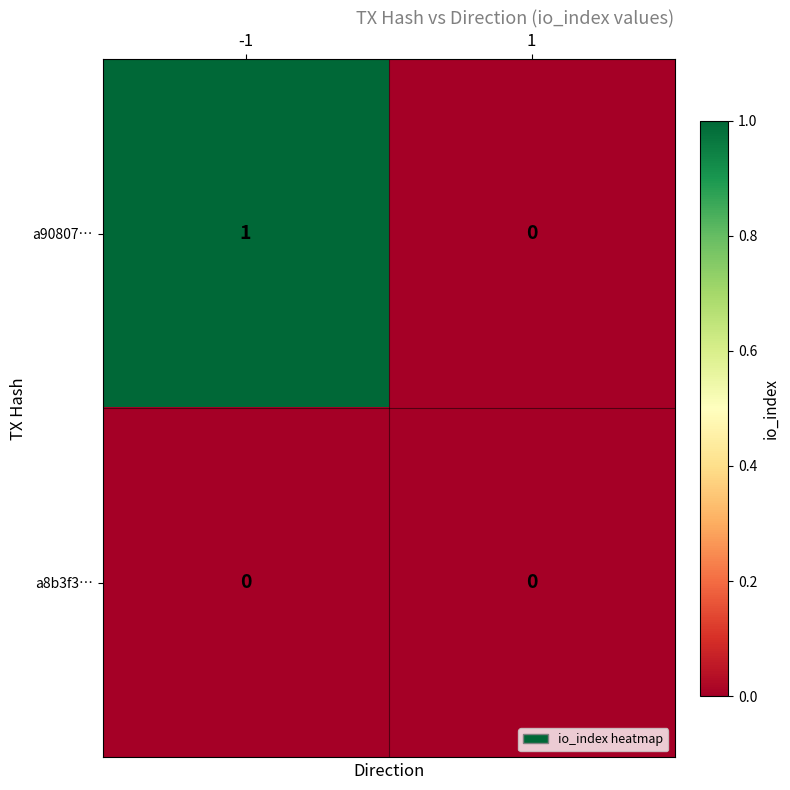

Is it true that a8b3f3… equals 0 at 1?

True